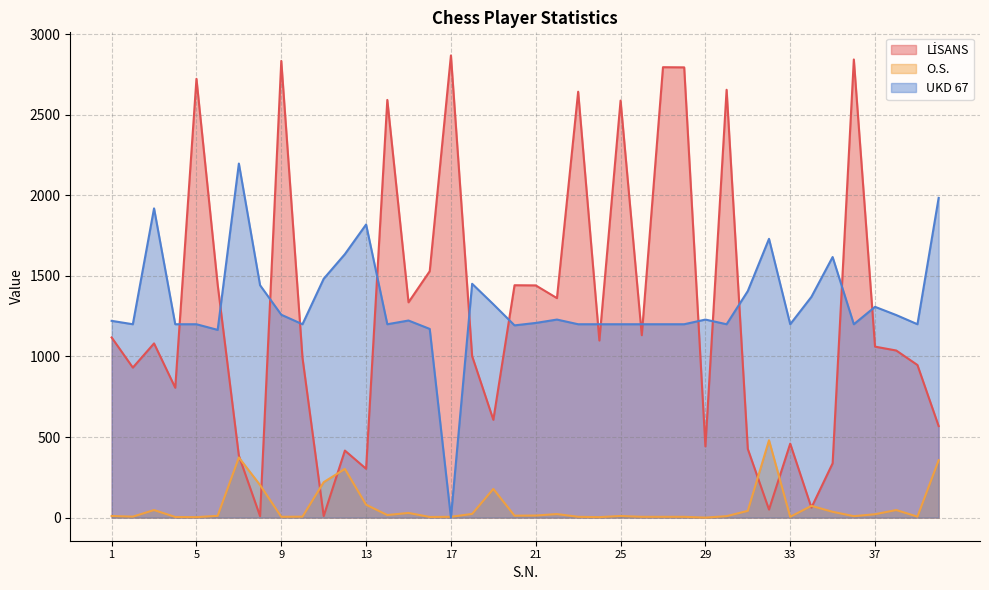

List the labels in order of UKD 67 value, smallest first.

17, 6, 16, 20, 2, 4, 5, 10, 14, 23, 24, 25, 26, 27, 28, 30, 33, 36, 39, 21, 1, 15, 22, 29, 38, 9, 37, 19, 34, 31, 8, 18, 11, 35, 12, 32, 13, 3, 40, 7